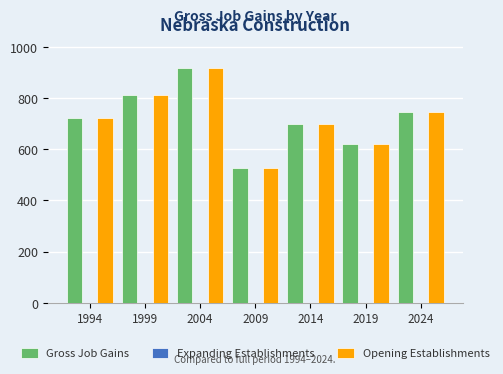

How many distinct data groups are displayed?

2